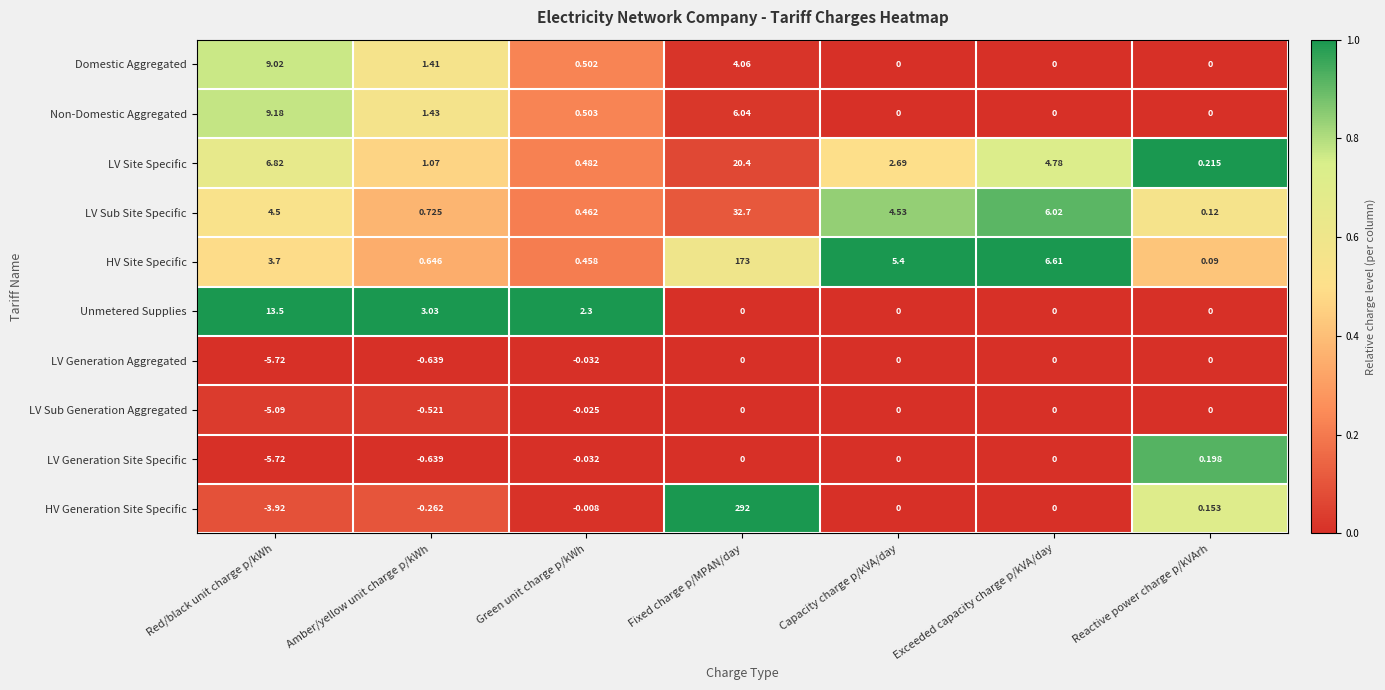

What is the difference between the highest and lowest values at Exceeded capacity charge p/kVA/day?

6.6